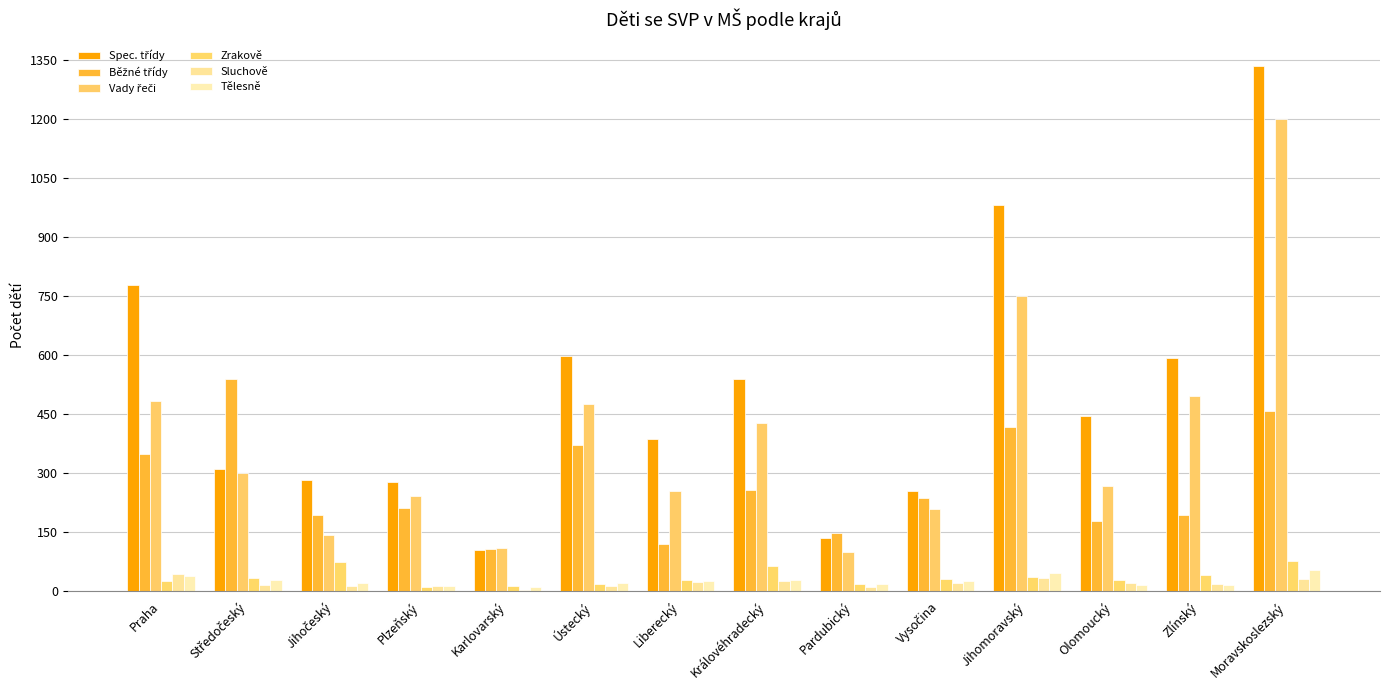

How many groups of bars are there?

14